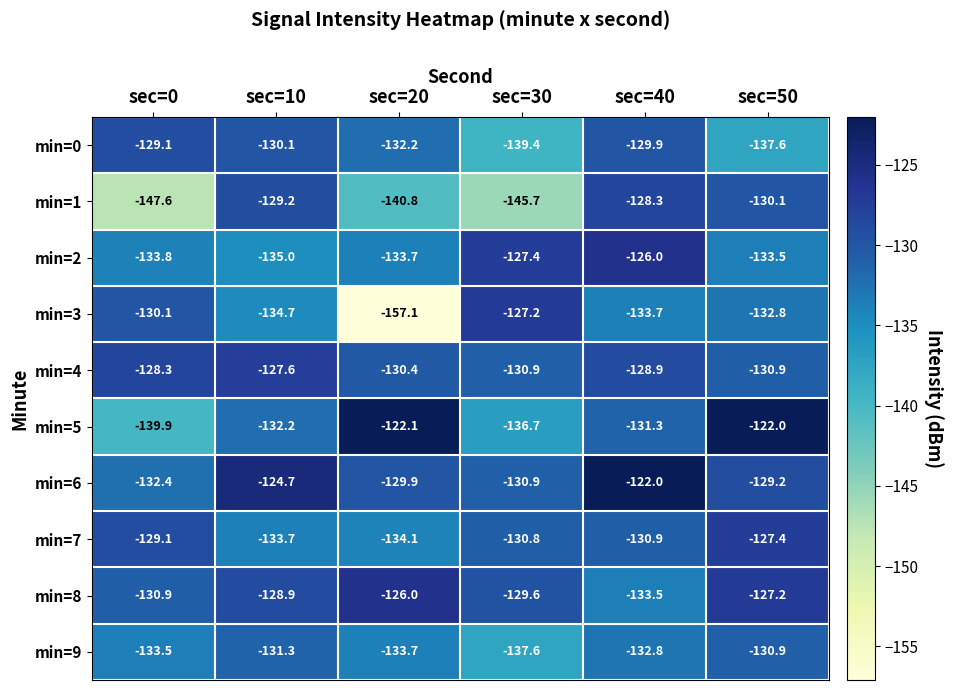

At which label does min=1 reach its peak?

sec=40